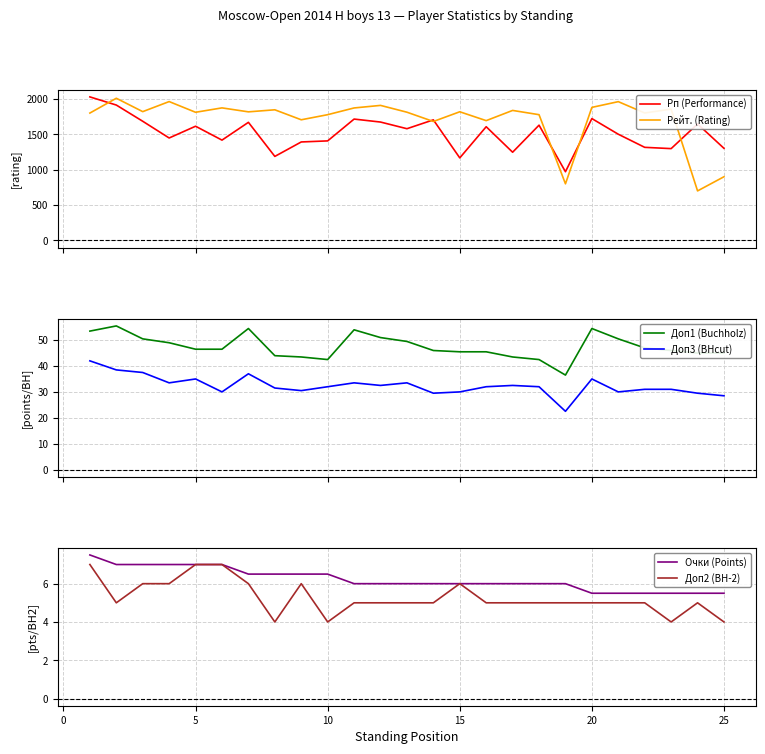

How many categories are shown in the chart?

25